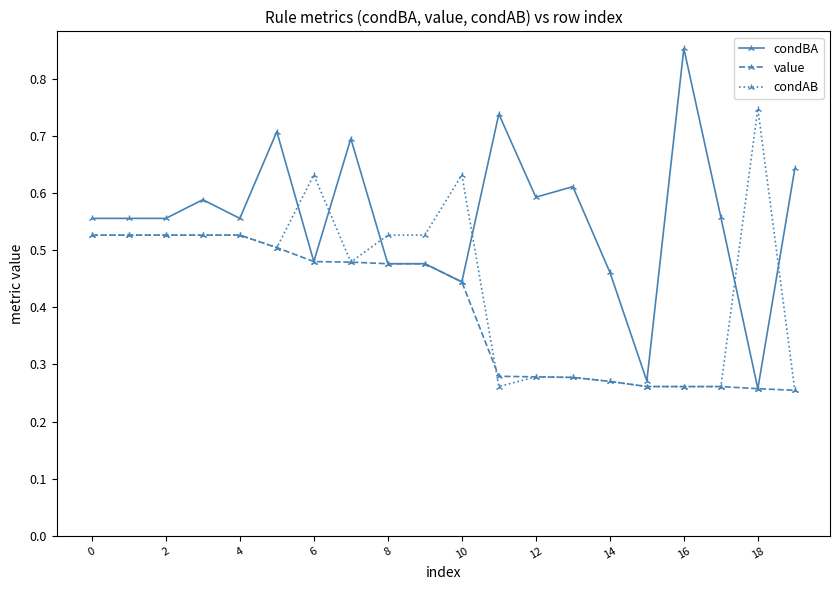

True or false: condBA has more than 1 points higher than both neighbors.

True